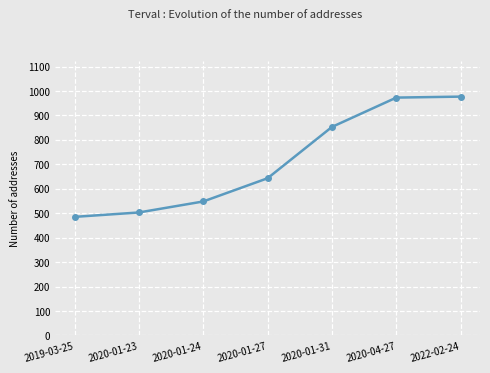

True or false: there are more than 1 points higher than both neighbors.

False